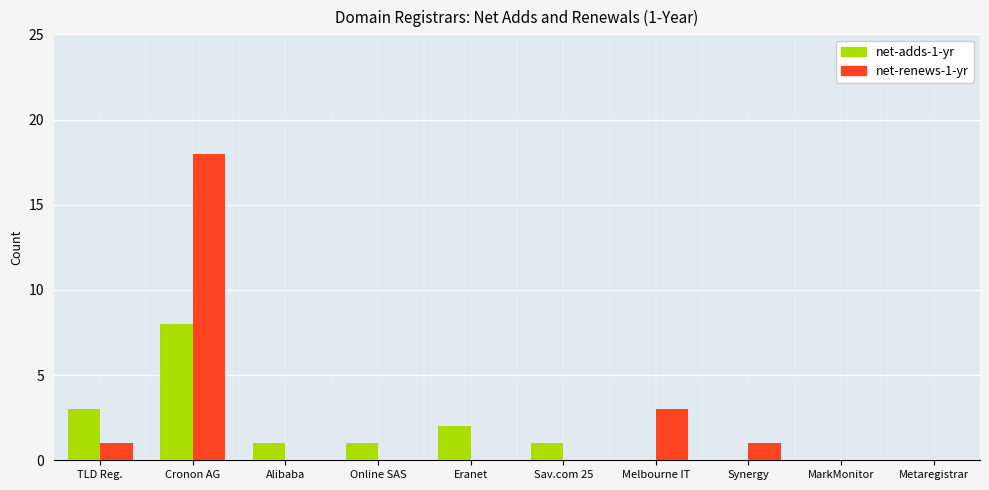

What are all the series names shown in the legend?

net-adds-1-yr, net-renews-1-yr